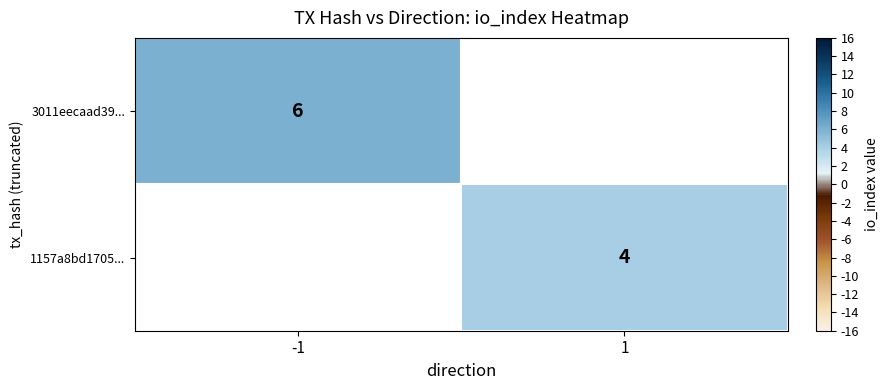

True or false: 3011eecaad39... has a value of 3 at -1.

False